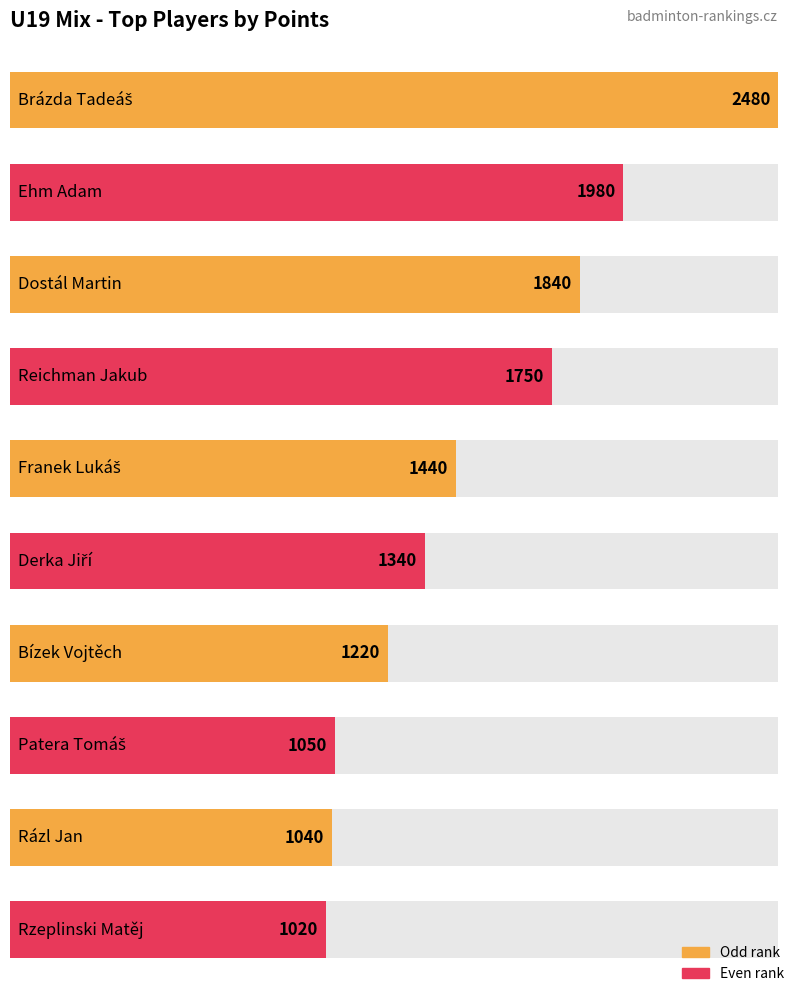

What is the difference between the maximum and second lowest values?

1440